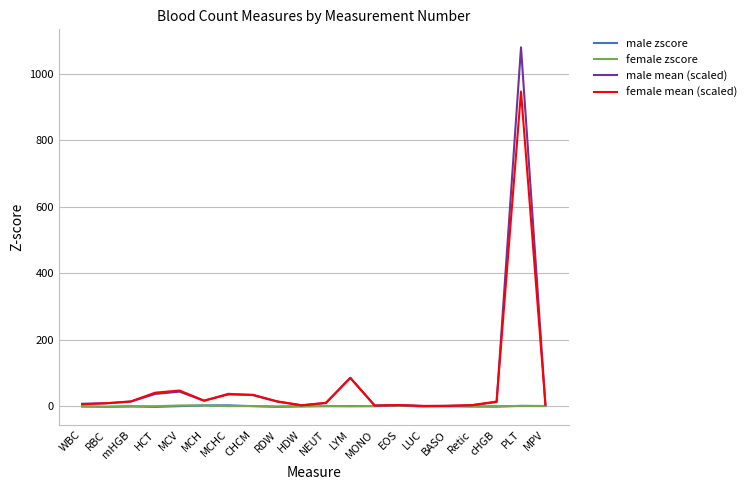

What is the highest value of the female zscore series?

2.2